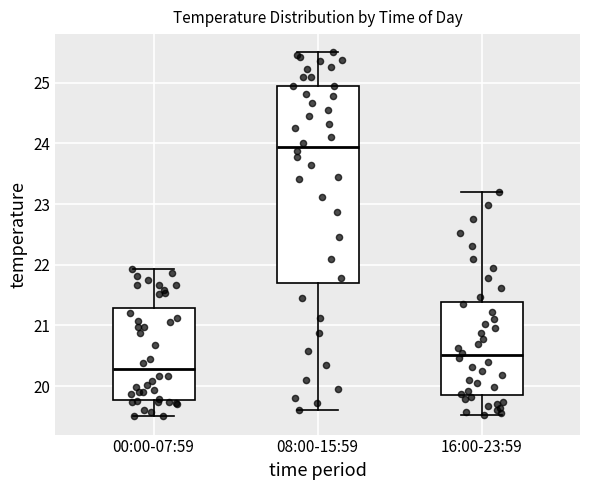

Reading left to right, transcribe this box plot: for each box, give where its median line is, the range the box spans, and where its two whiskers end, as read against the y-axis. The values are not printed on the chart, so give them approximately, as read against the axis.

00:00-07:59: median 20.3, box 19.8 to 21.3, whiskers 19.5 to 21.9
08:00-15:59: median 23.9, box 21.7 to 25.0, whiskers 19.6 to 25.5
16:00-23:59: median 20.5, box 19.9 to 21.4, whiskers 19.5 to 23.2